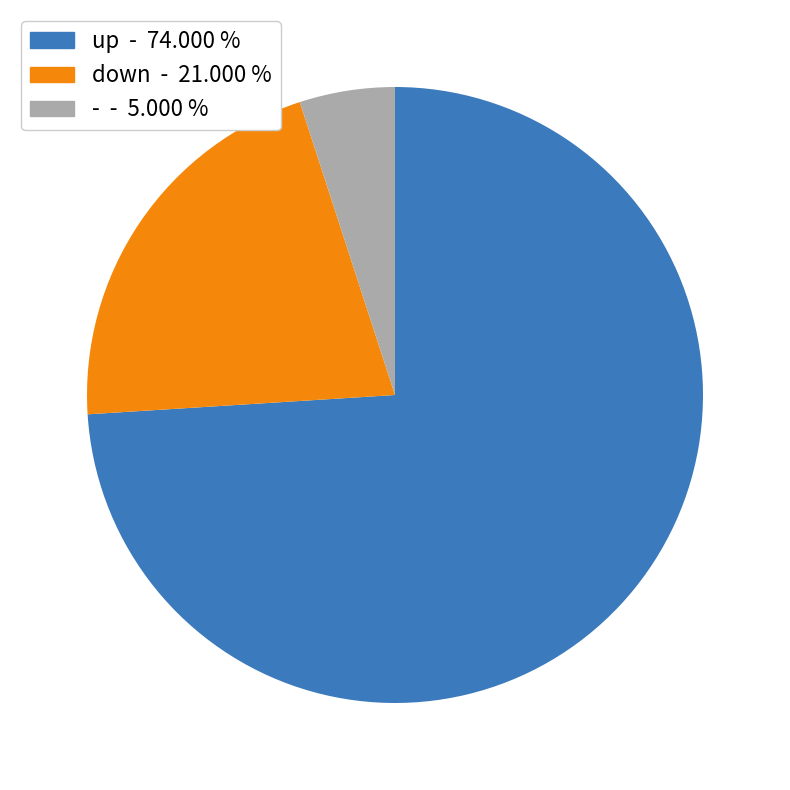

Which slice represents more than half of the pie?

up